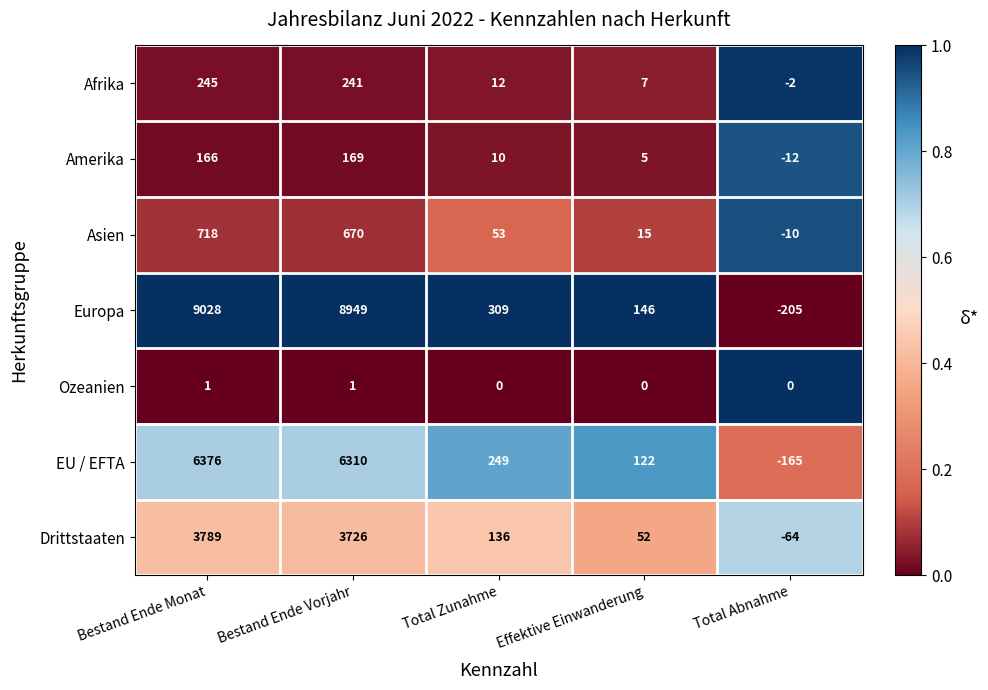

What is the difference between the maximum and minimum values in the Drittstaaten series?

3853